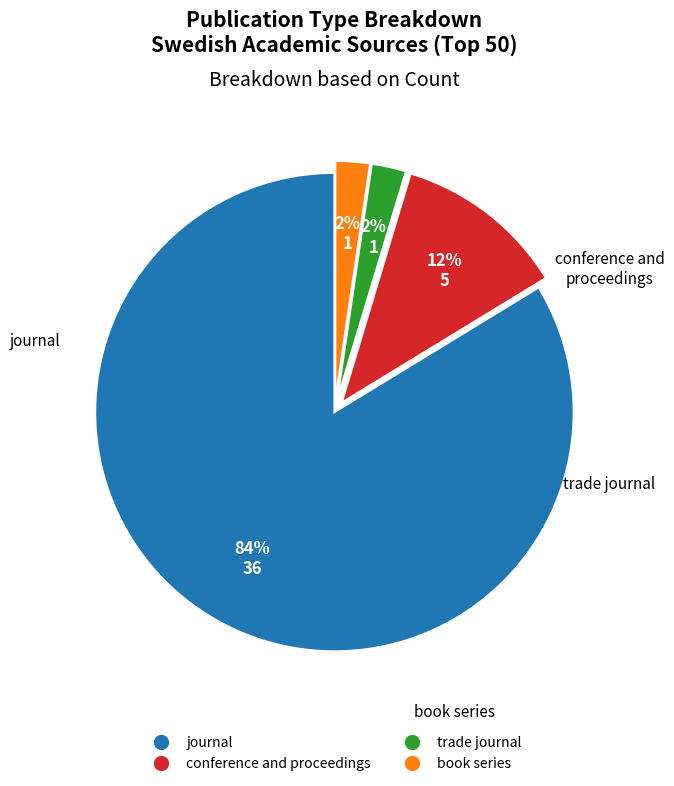

Between trade journal and conference and proceedings, which is larger?

conference and proceedings